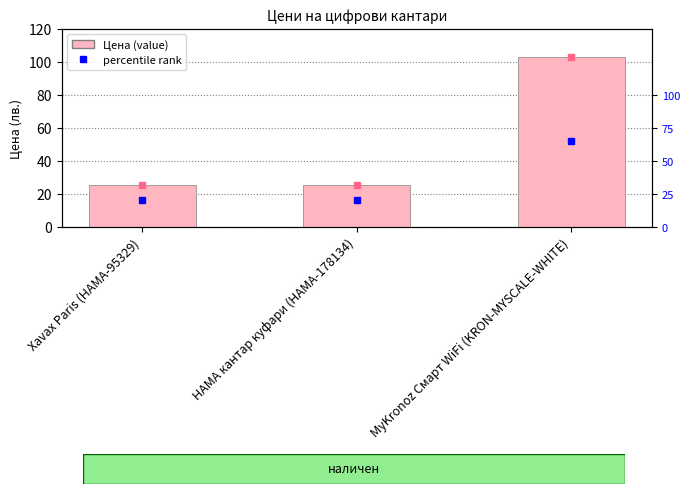

What is the maximum value for percentile rank?

65.0